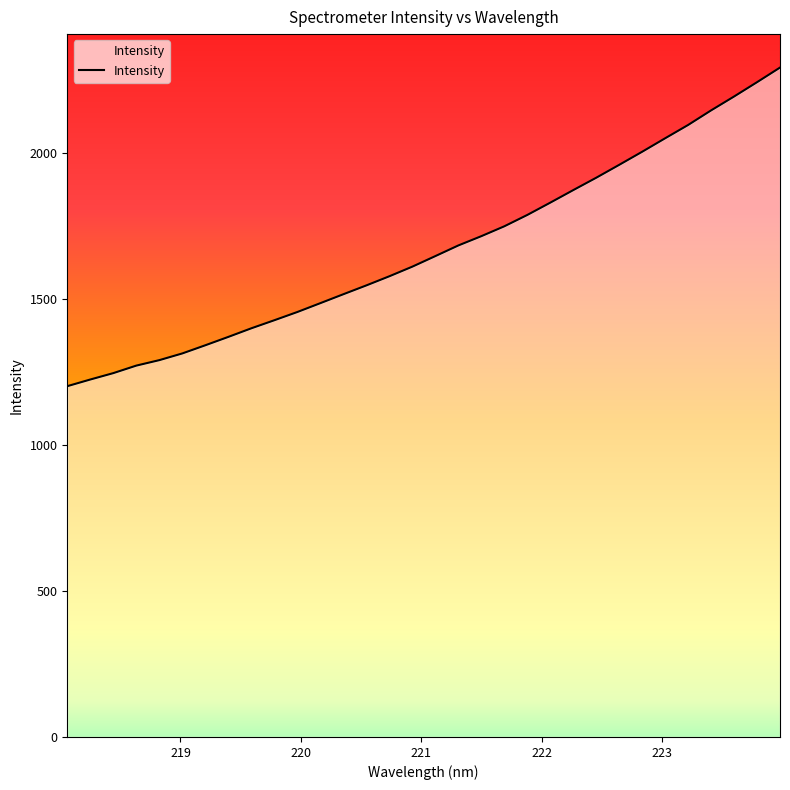

What is the minimum value shown in the chart?

1202.2